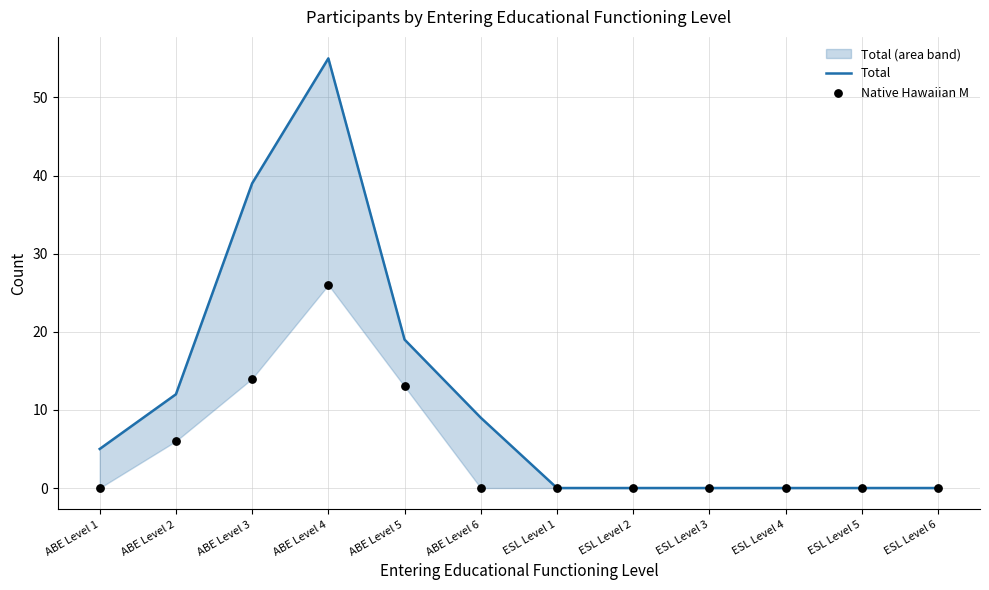

What are all the series names shown in the legend?

Total, Native Hawaiian M